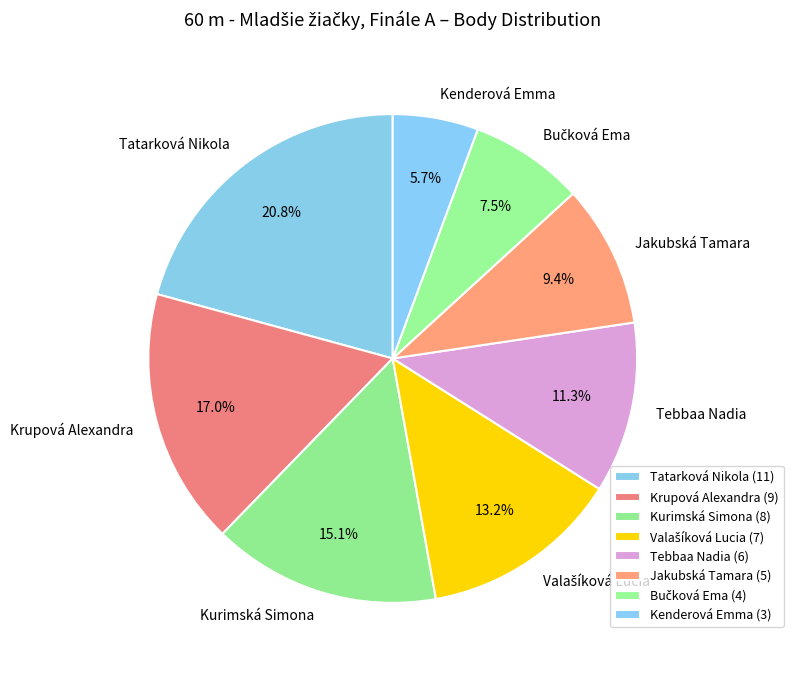

Is there a majority slice in this chart?

No